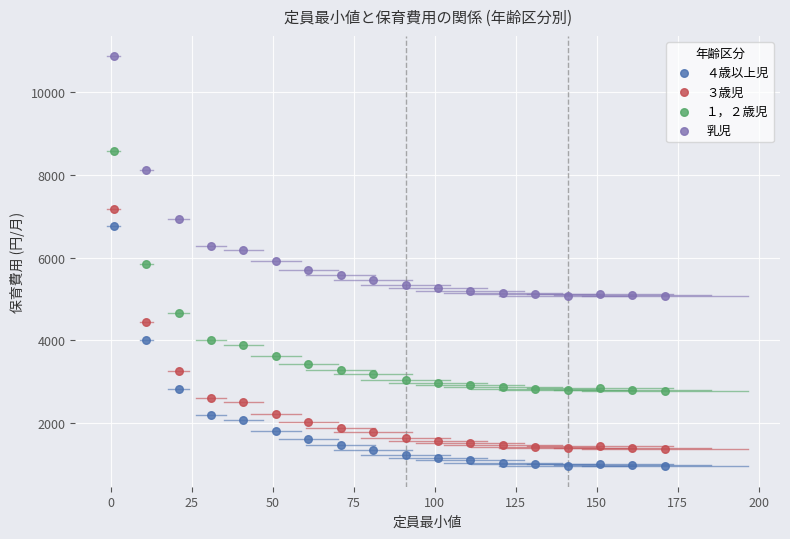

What are all the series names shown in the legend?

４歳以上児, ３歳児, １，２歳児, 乳児